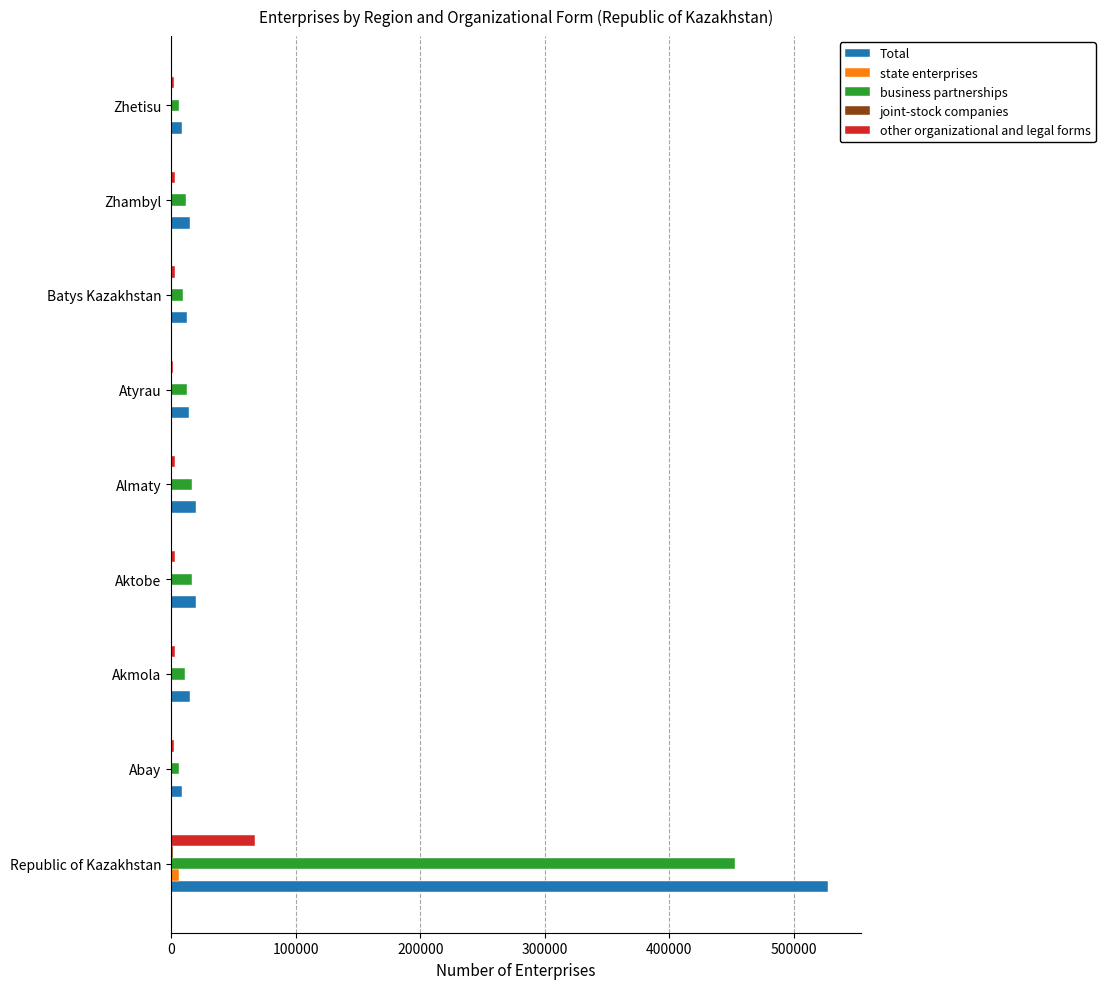

What is the sum of all Total values?

640519